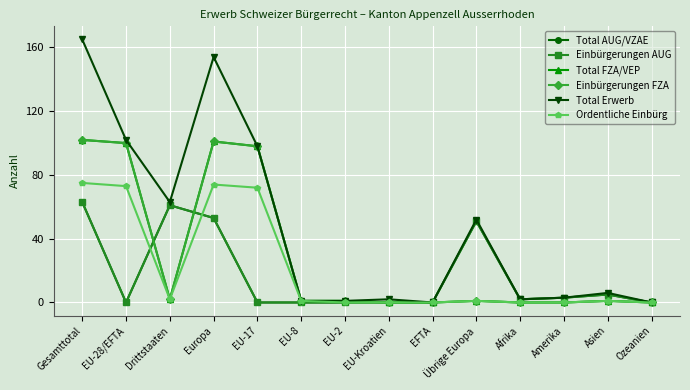

The Einbürgerungen FZA series shows -71 at EFTA. True or false?

False